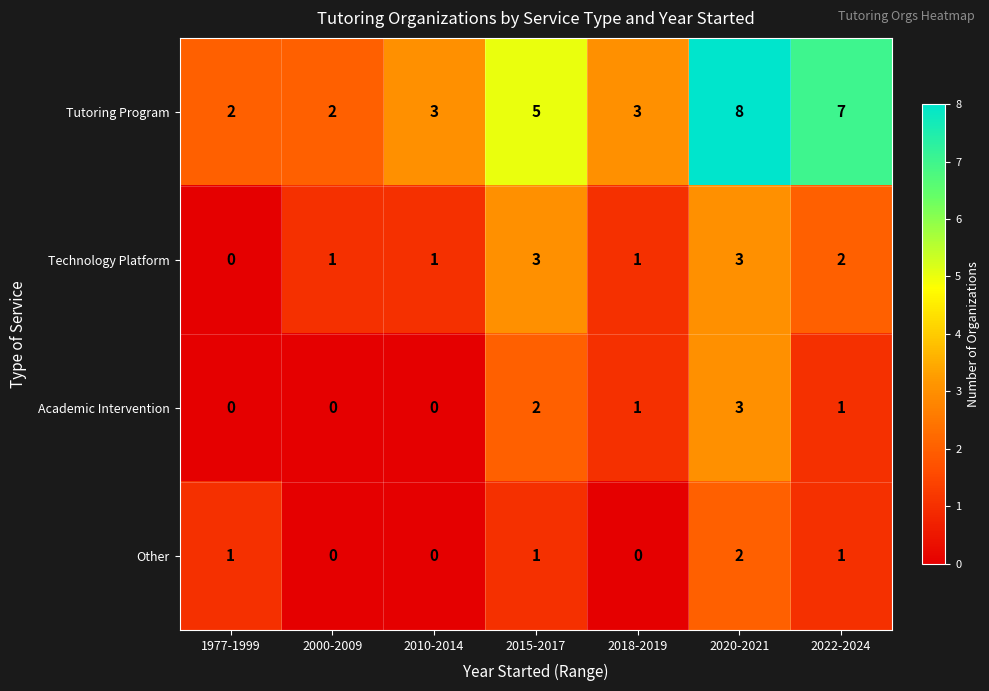

What is the sum of the Other values at 2022-2024 and 2020-2021?

3